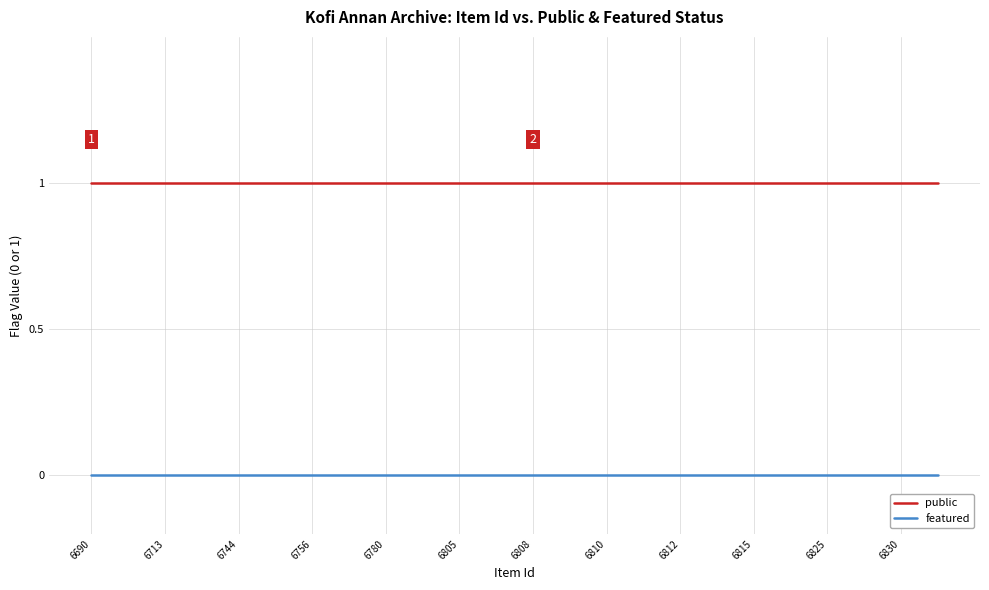

List the series in order of their overall mean, highest first.

public, featured